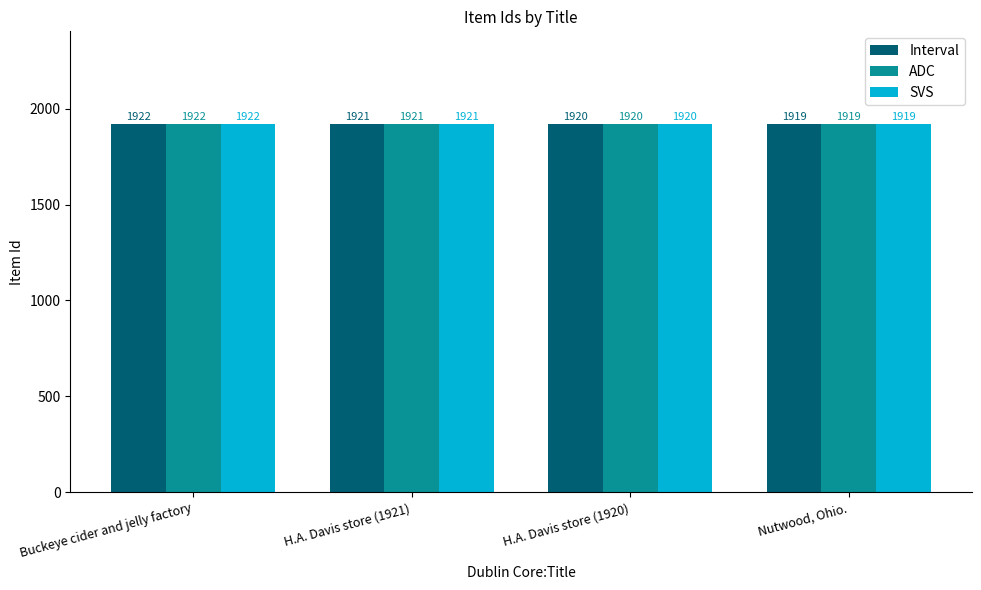

What is the difference between the Interval values at H.A. Davis store (1921) and Buckeye cider and jelly factory?

1